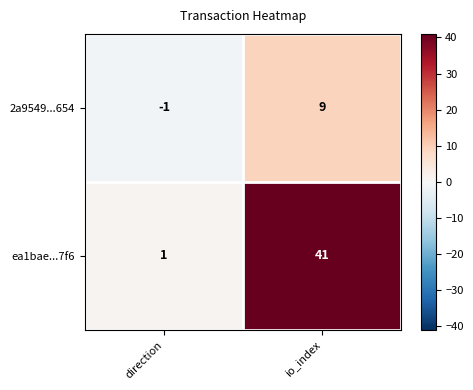

What is the sum of the ea1bae...7f6 values at io_index and direction?

42